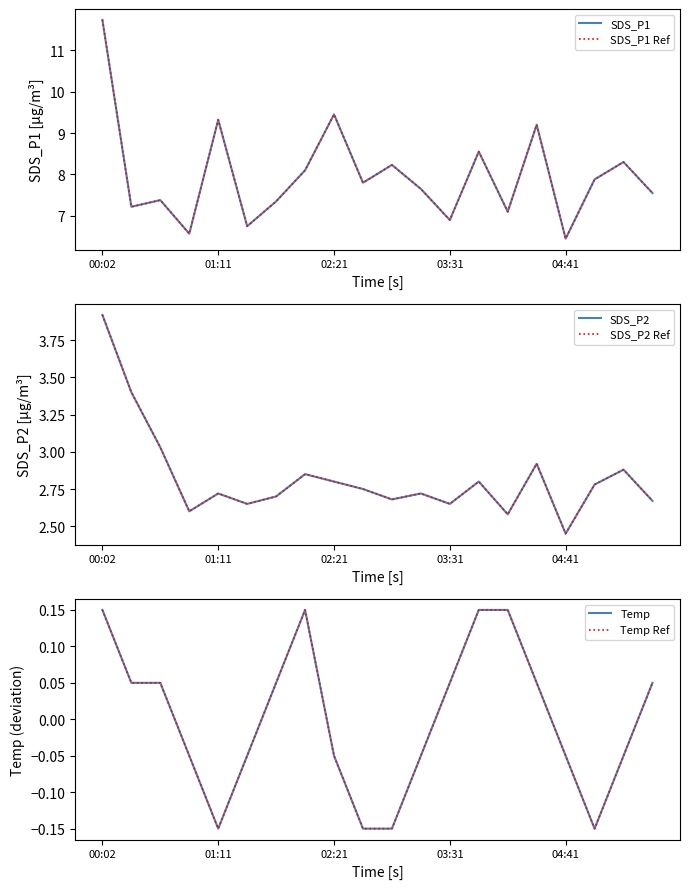

At how many categories does at least one series exceed 10?

1